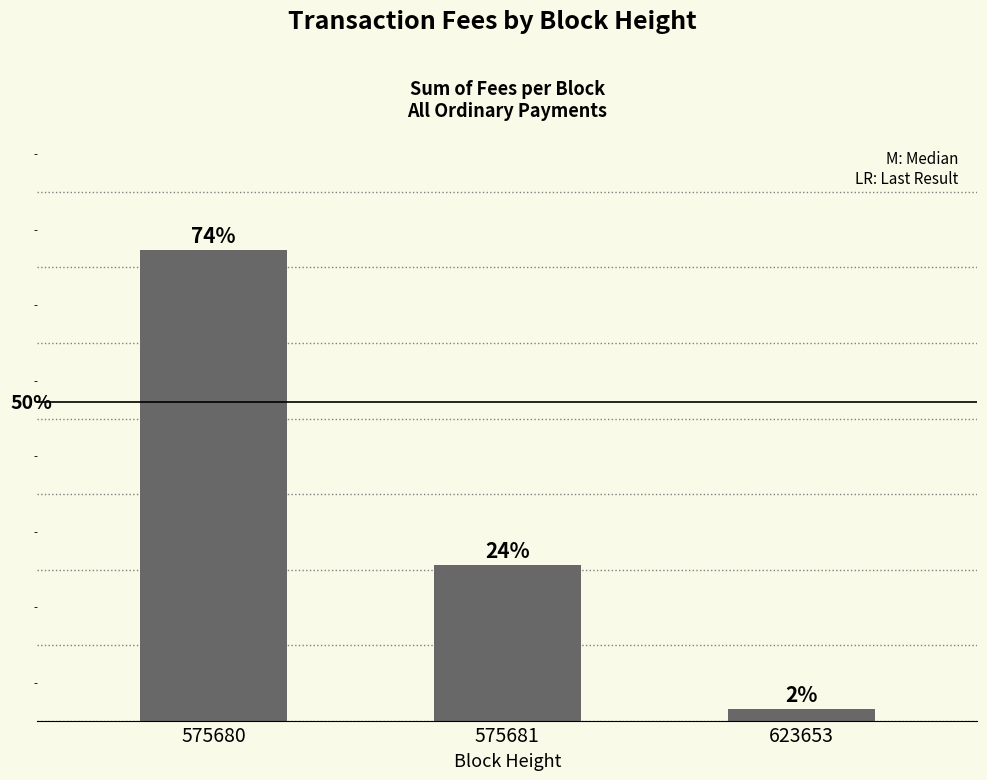

Are the bars horizontal?

No